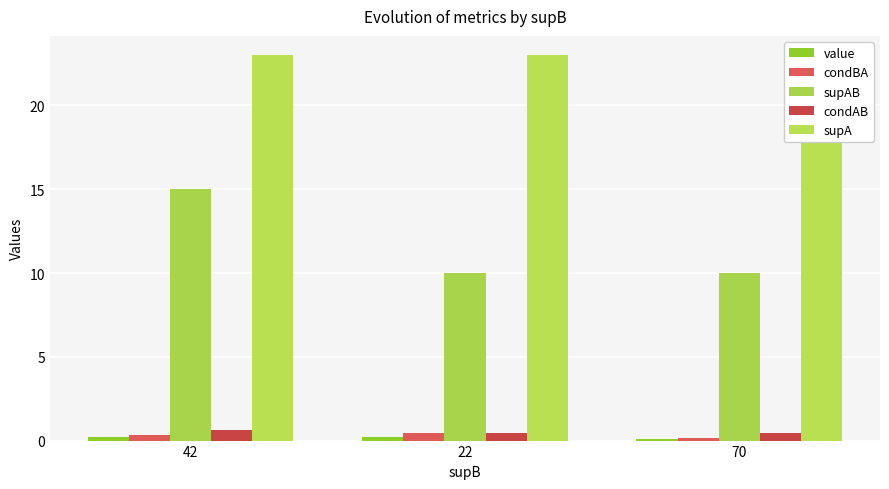

Is it true that value equals 0.2 at 70?

False